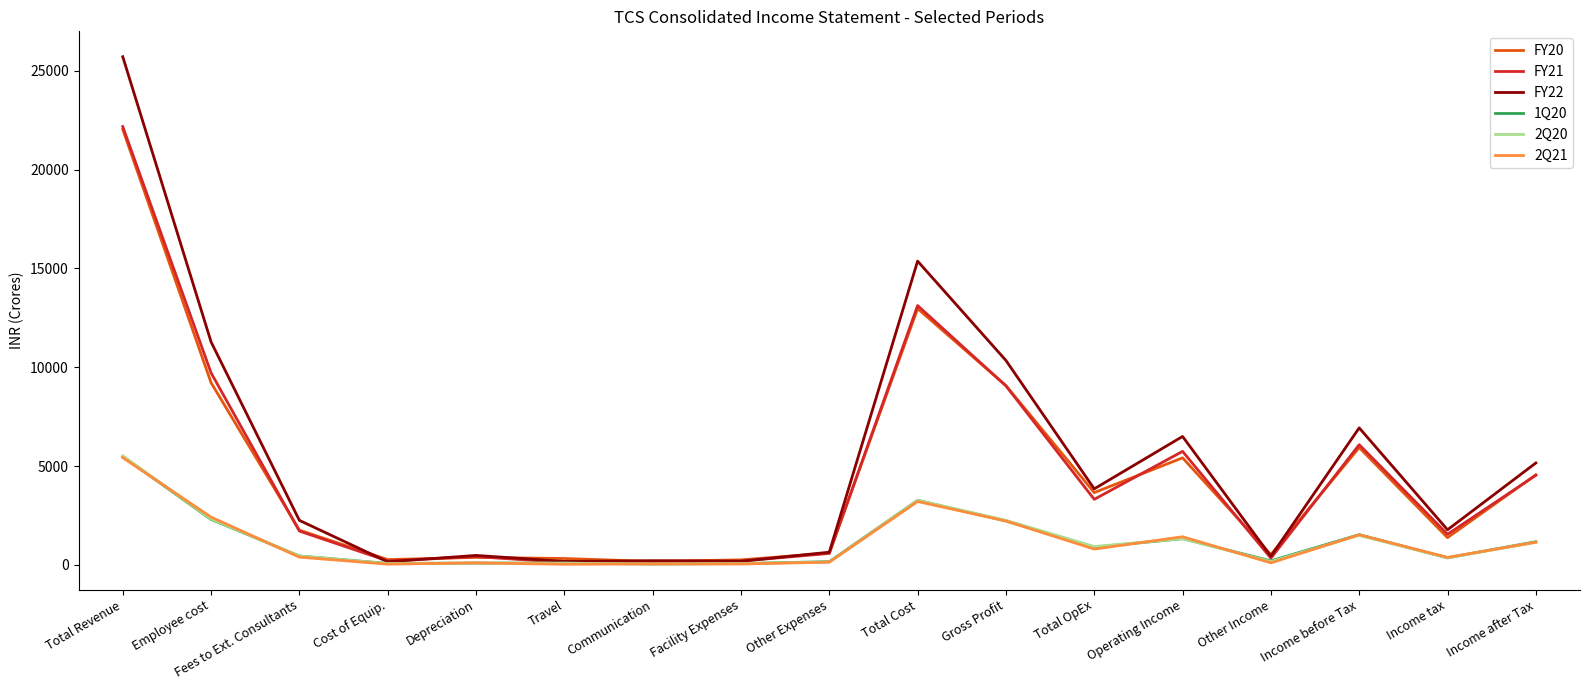

How many distinct data groups are displayed?

6